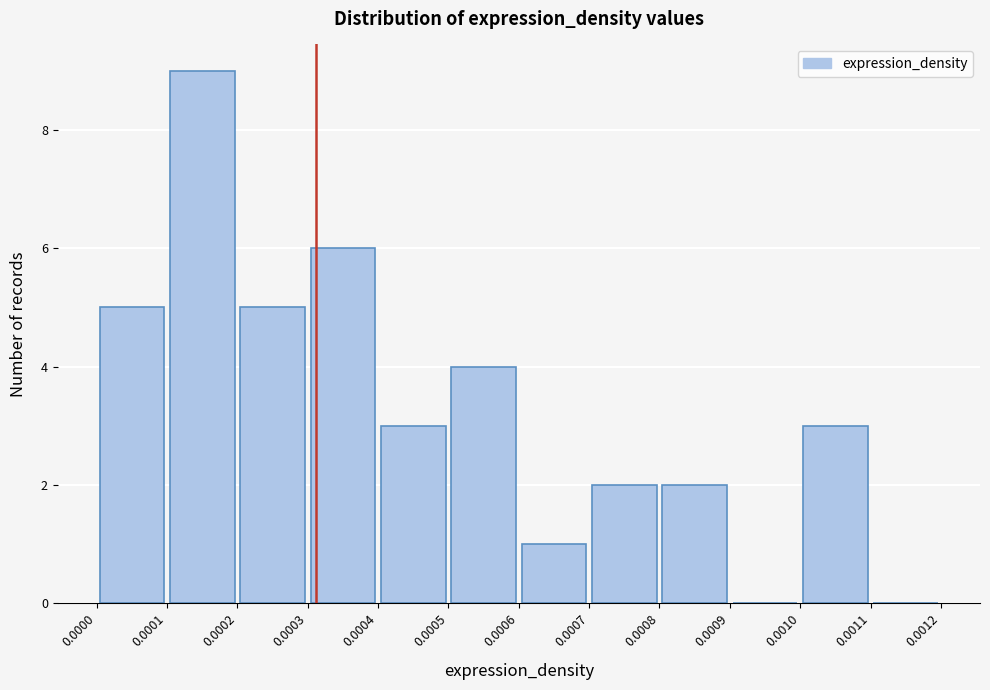

What is the height of the bar covering 0.0006 to 0.0007 on the x-axis? The values are not printed on the chart, so give them approximately, as read against the axis.

1